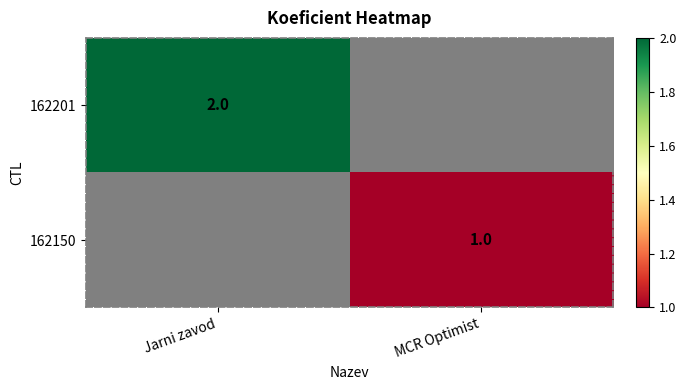

True or false: 162150 has a value of 1 at MCR Optimist.

True